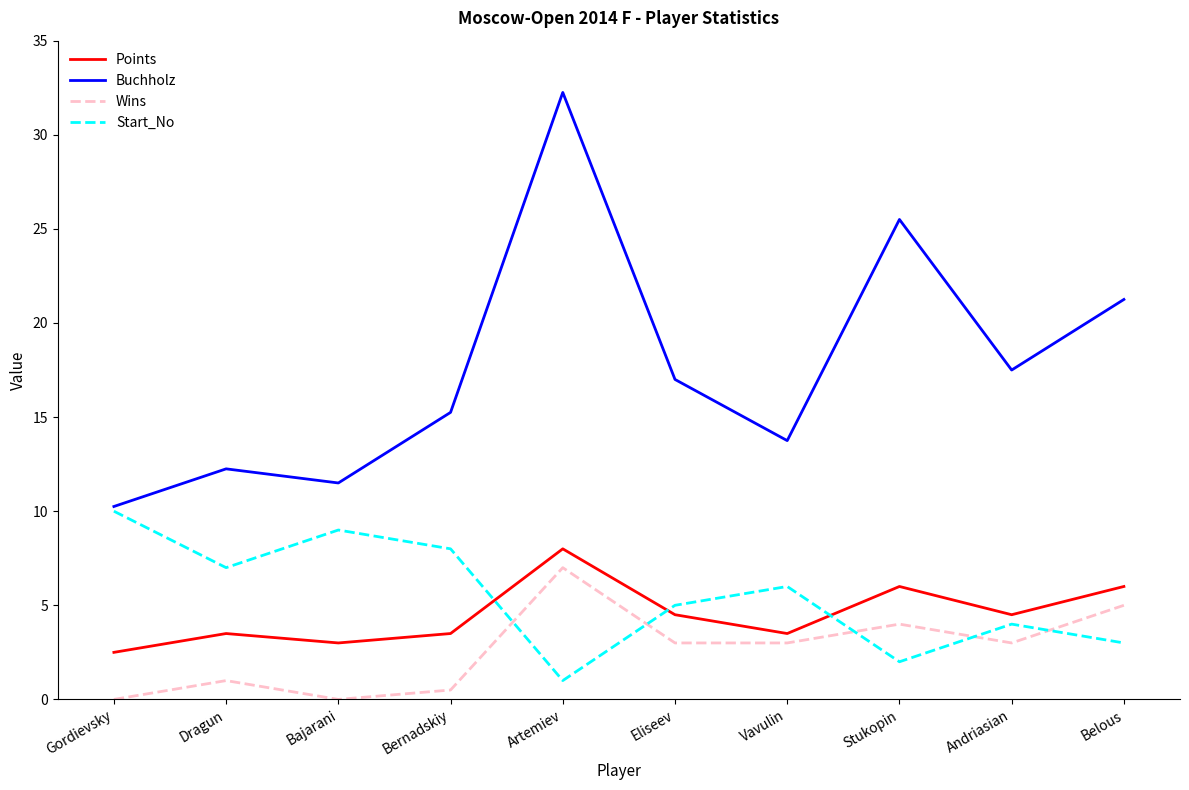

At which category does the chart reach its peak across all series?

Artemiev